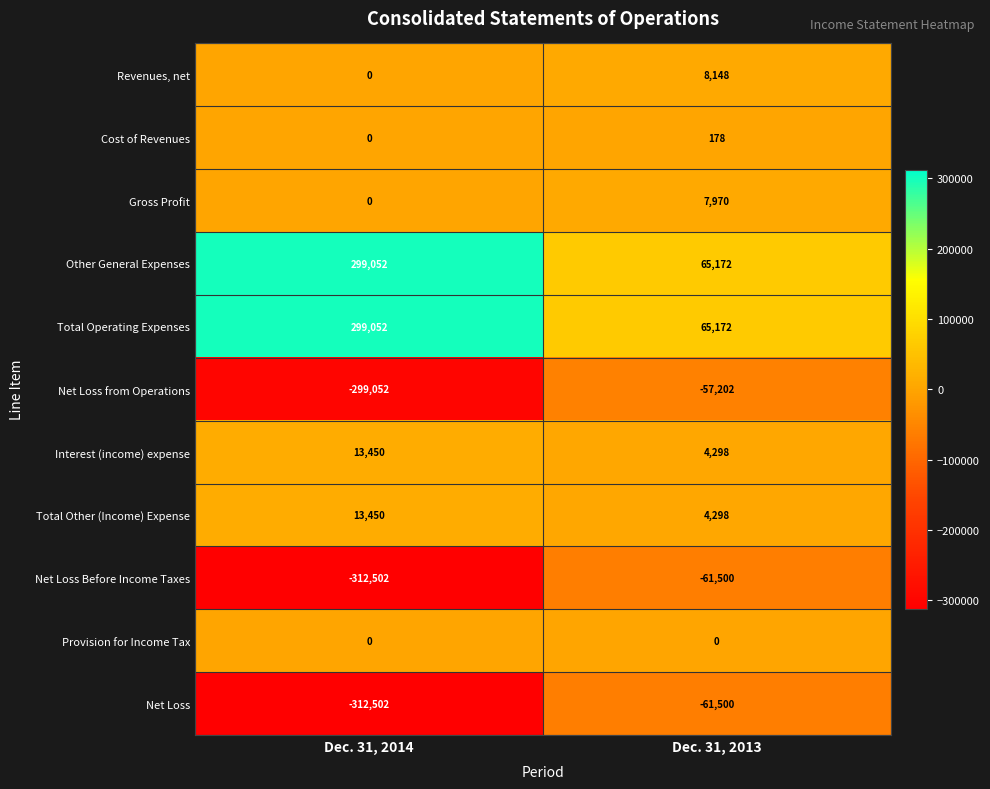

What is the sum of all Net Loss Before Income Taxes values?

-374002